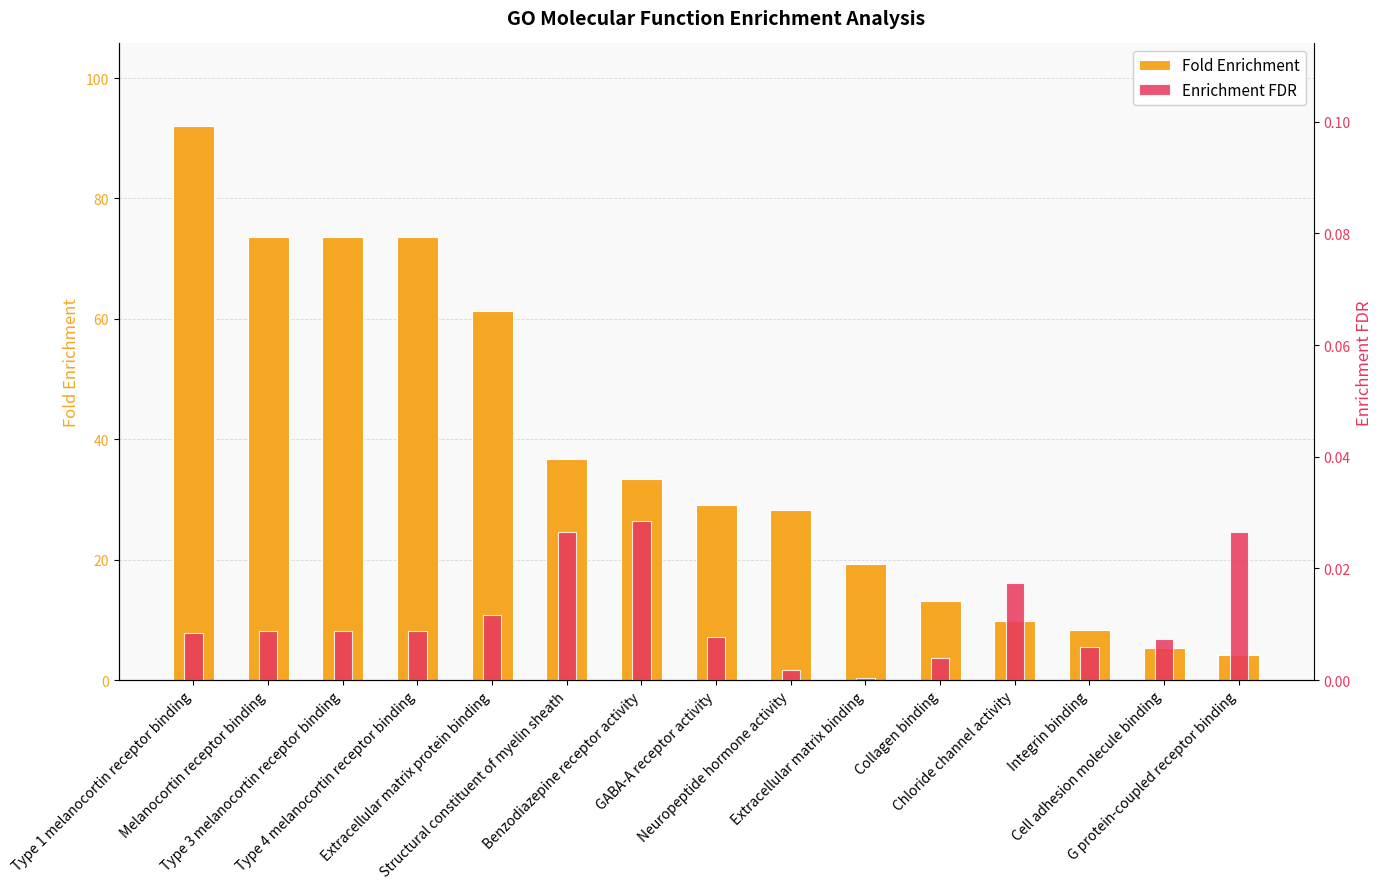

The Enrichment FDR series shows 0.0 at GABA-A receptor activity. True or false?

False